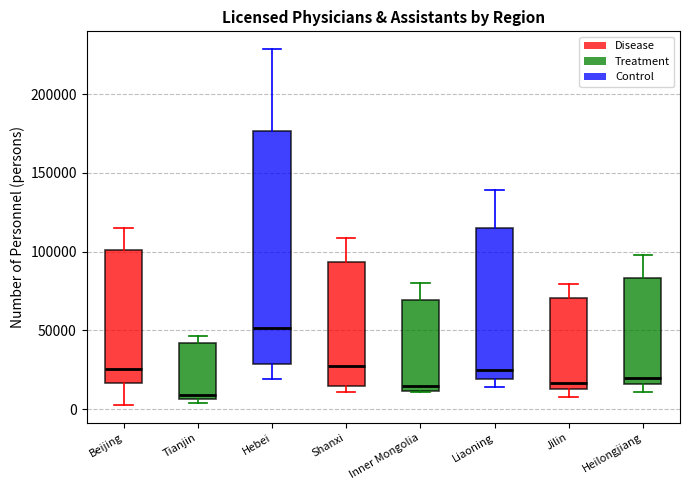

Which box is the tallest, from its lower edge to its upper edge?

Hebei